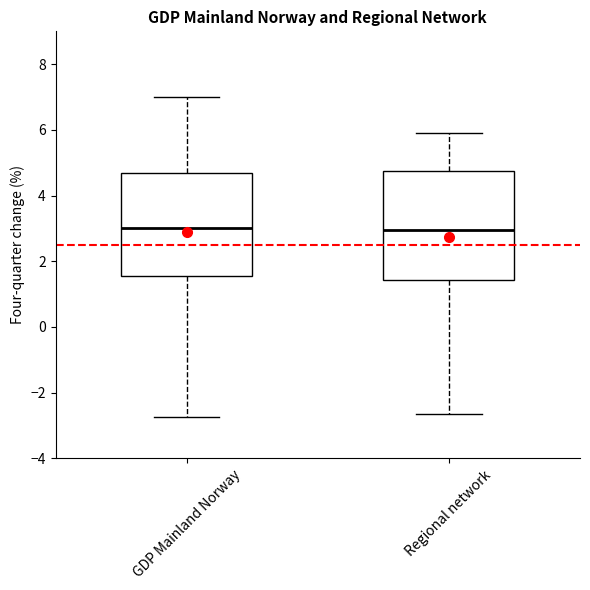

Reading left to right, read every box against the y-axis: the position of its median line, the range the box covers, and the ends of its whiskers. The values are not printed on the chart, so give them approximately, as read against the axis.

GDP Mainland Norway: median 3.0, box 1.6 to 4.6, whiskers -2.8 to 7.0
Regional network: median 3.0, box 1.4 to 4.8, whiskers -2.6 to 5.8